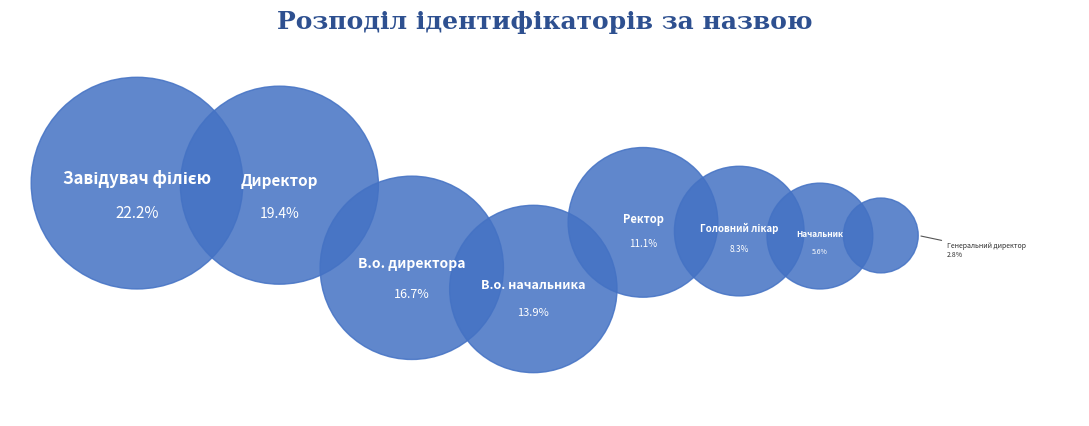

Rank the categories by value from lowest to highest.

Генеральний директор, Начальник, Головний лікар, Ректор, В.о. начальника, В.о. директора, Директор, Завідувач філією